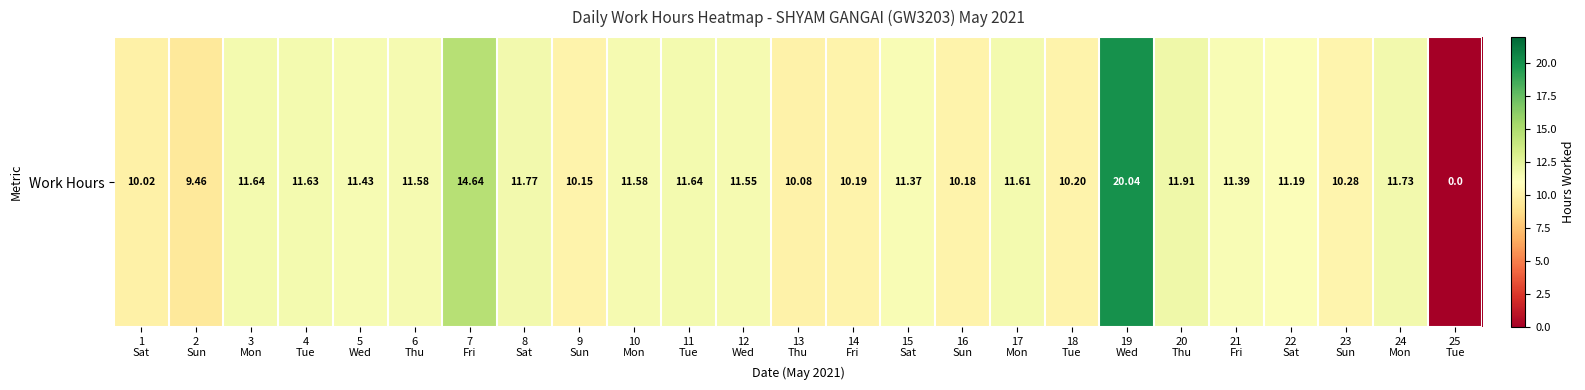

Rank the categories by value from lowest to highest.

25
Tue, 2
Sun, 1
Sat, 13
Thu, 9
Sun, 16
Sun, 14
Fri, 18
Tue, 23
Sun, 22
Sat, 15
Sat, 21
Fri, 5
Wed, 12
Wed, 6
Thu, 10
Mon, 17
Mon, 4
Tue, 3
Mon, 11
Tue, 24
Mon, 8
Sat, 20
Thu, 7
Fri, 19
Wed